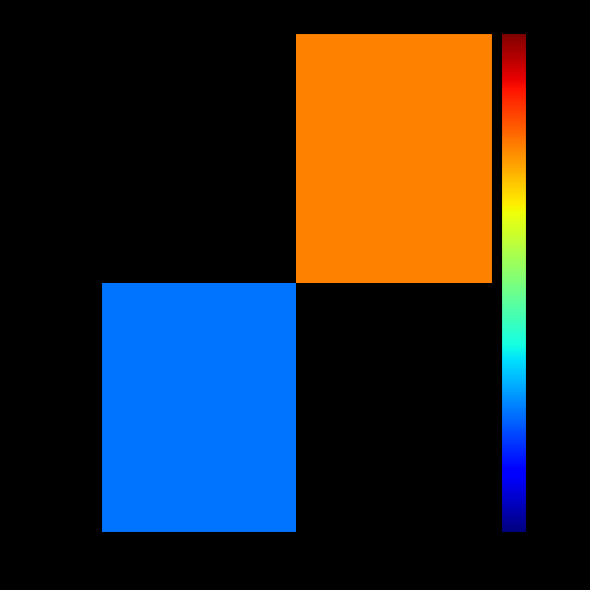

Rank the series at -1 from lowest to highest value.

51ef617f…, cc4cf5e7…